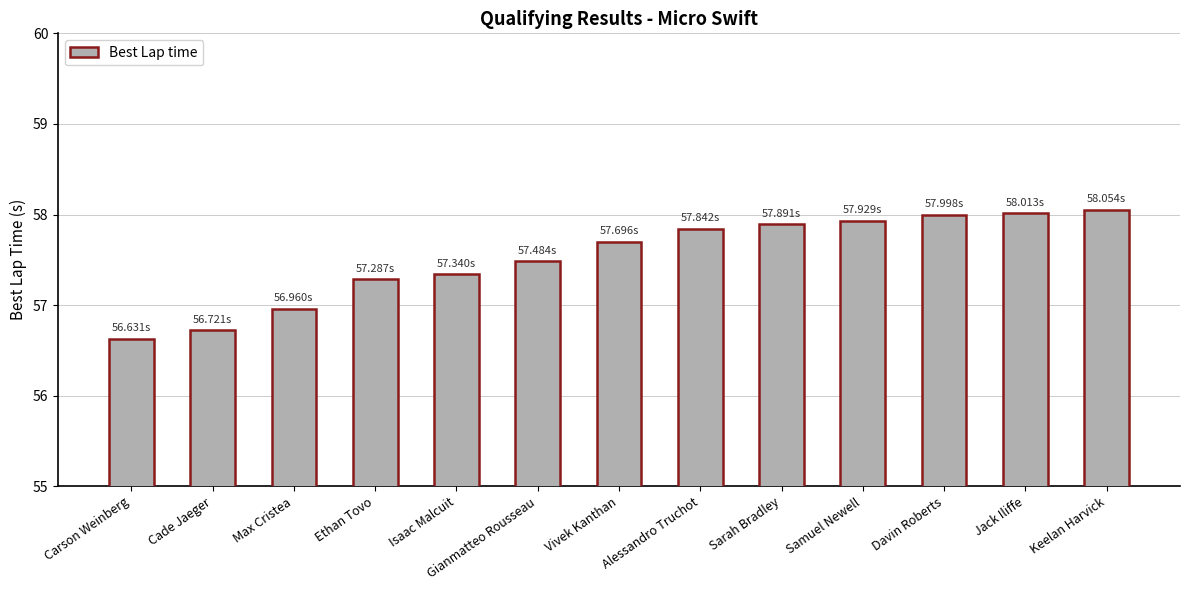

What position from the left is Sarah Bradley?

9